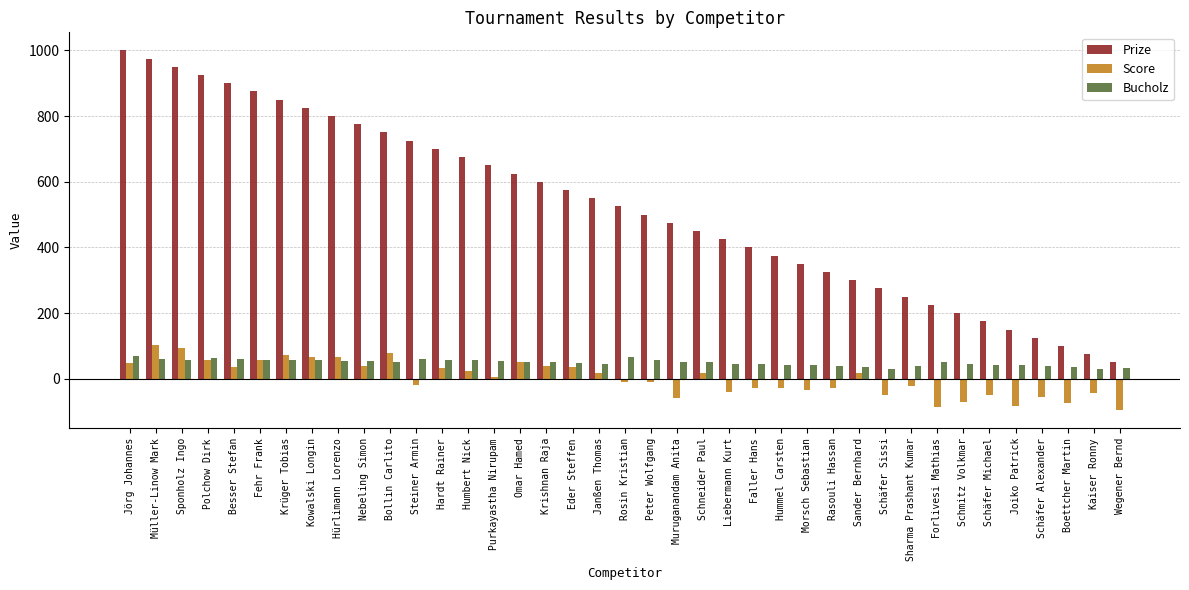

Count the number of data series in this chart.

3